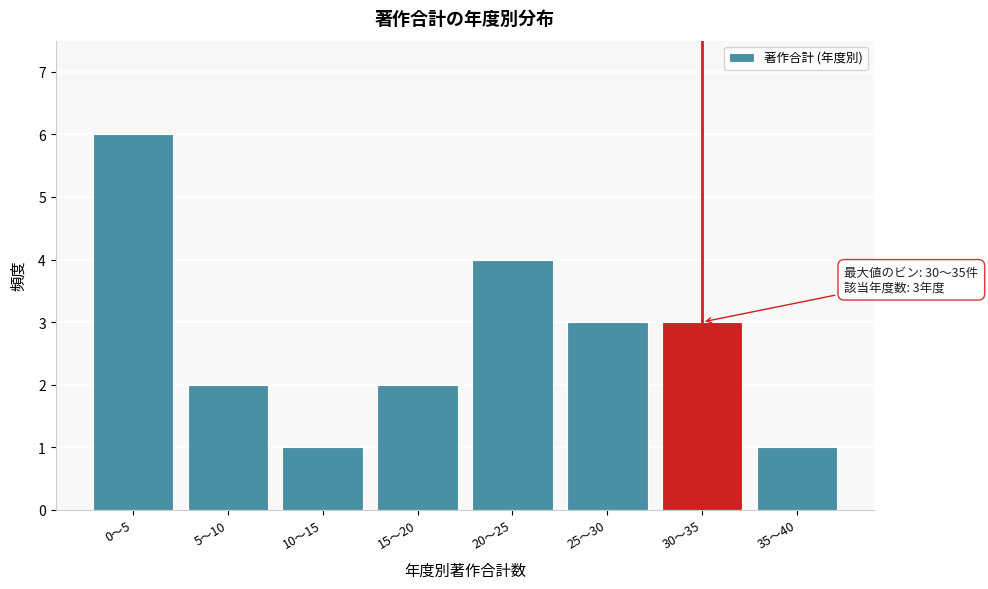

Reading left to right, extract all data points from this chart.

0〜5=6	5〜10=2	10〜15=1	15〜20=2	20〜25=4	25〜30=3	30〜35=3	35〜40=1